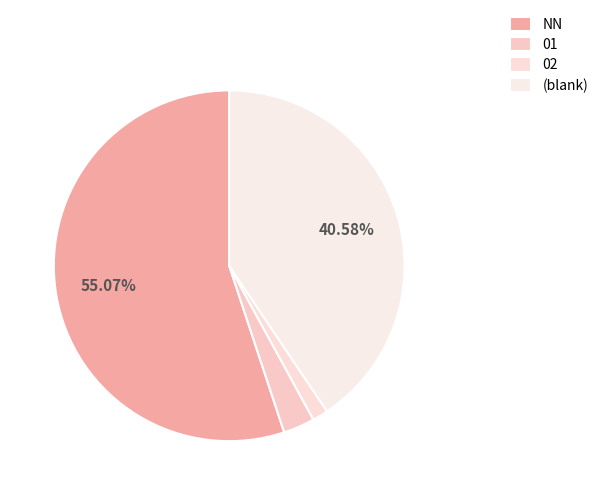

How many slices are in this pie chart?

4